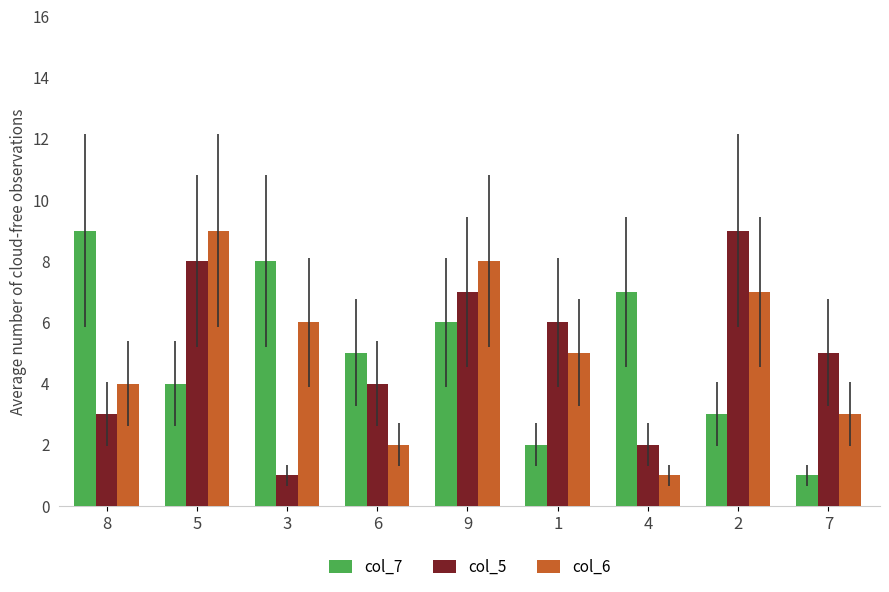

What is the average value of the col_6 series?

5